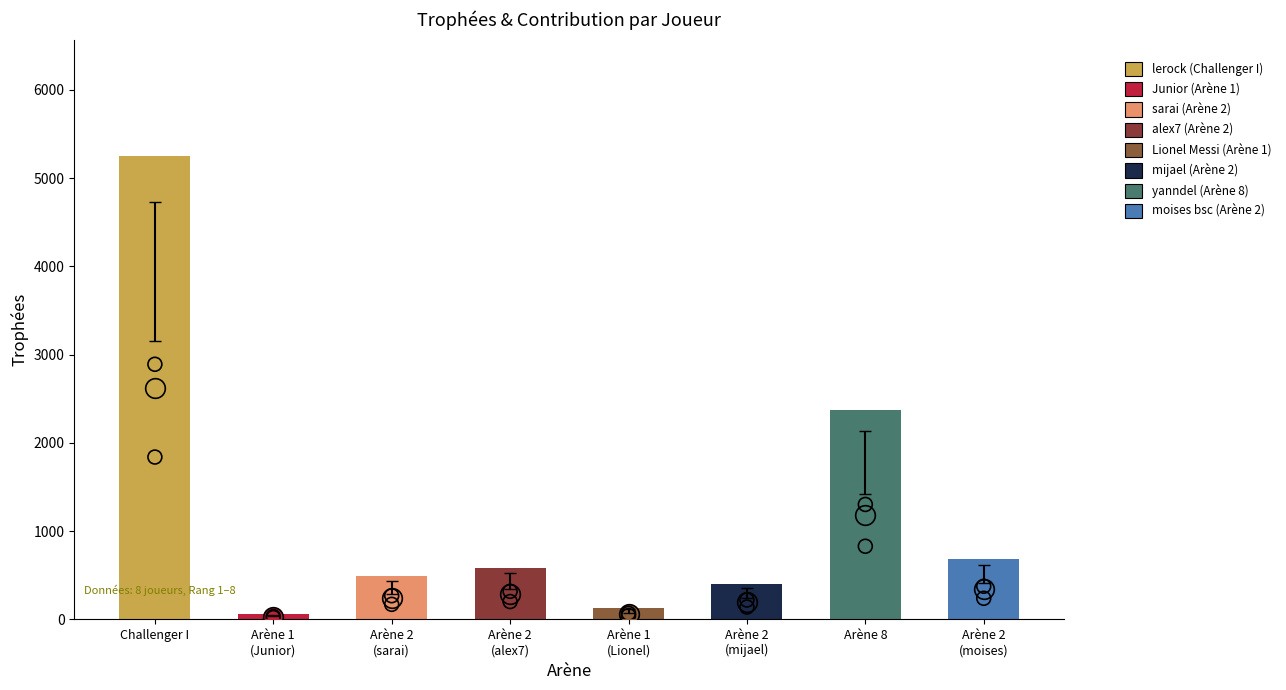

What is the ratio of the value at Arène 2 (mijael) to the value at Arène 1 (Lionel)?

3.2